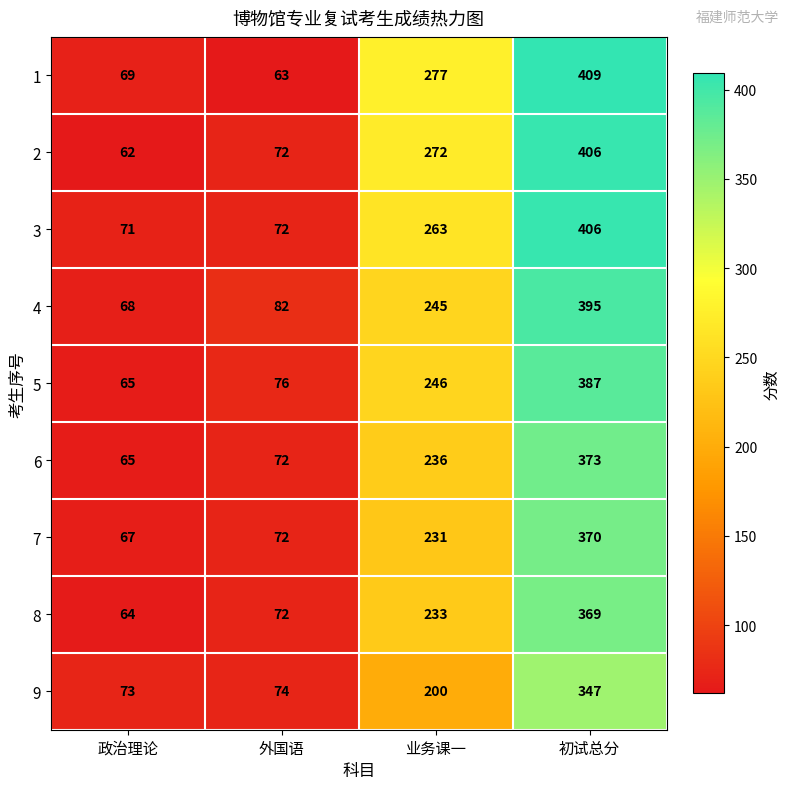

At which label is 2 closest to 234?

业务课一